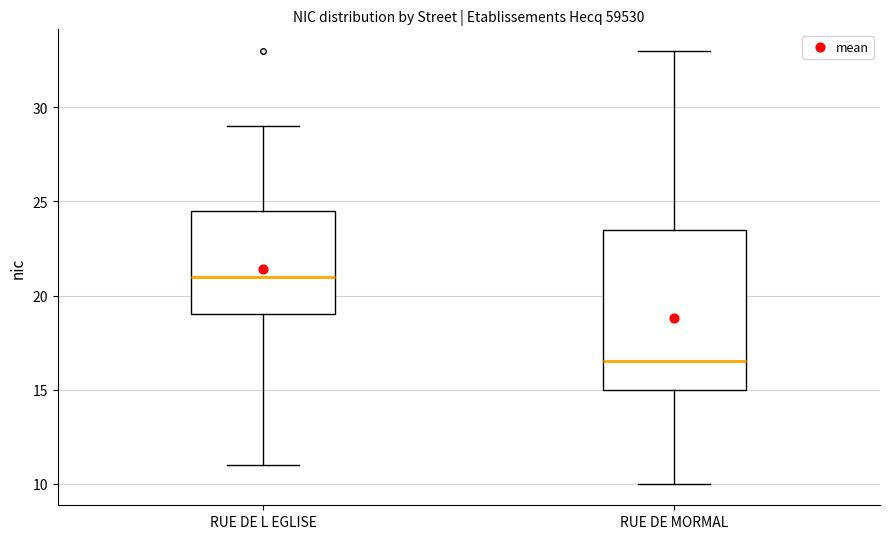

Which box's median line is the highest?

RUE DE L EGLISE